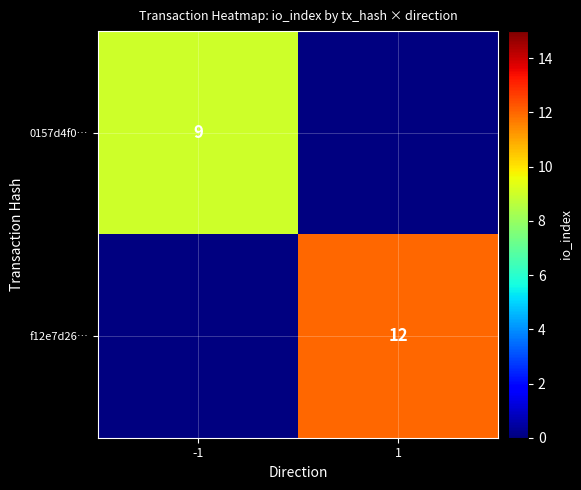

Is it true that 0157d4f0… equals 9 at -1?

True